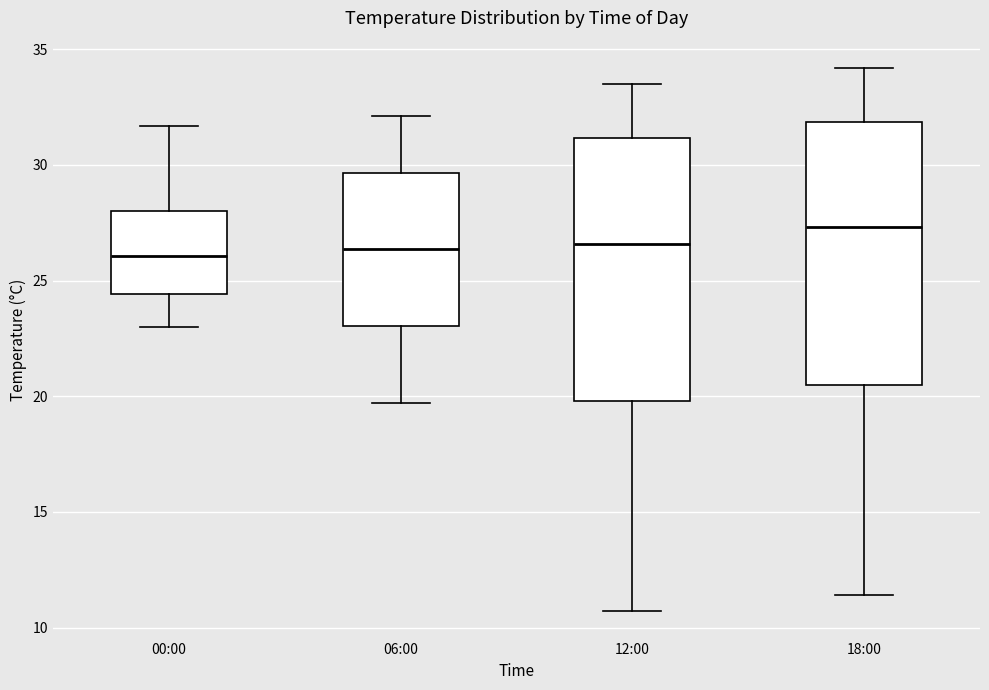

Reading left to right, transcribe this box plot: for each box, give where its median line is, the range the box spans, and where its two whiskers end, as read against the y-axis. The values are not printed on the chart, so give them approximately, as read against the axis.

00:00: median 26.0, box 24.5 to 28.0, whiskers 23.0 to 31.5
06:00: median 26.5, box 23.0 to 29.5, whiskers 19.5 to 32.0
12:00: median 26.5, box 20.0 to 31.0, whiskers 10.5 to 33.5
18:00: median 27.5, box 20.5 to 32.0, whiskers 11.5 to 34.0